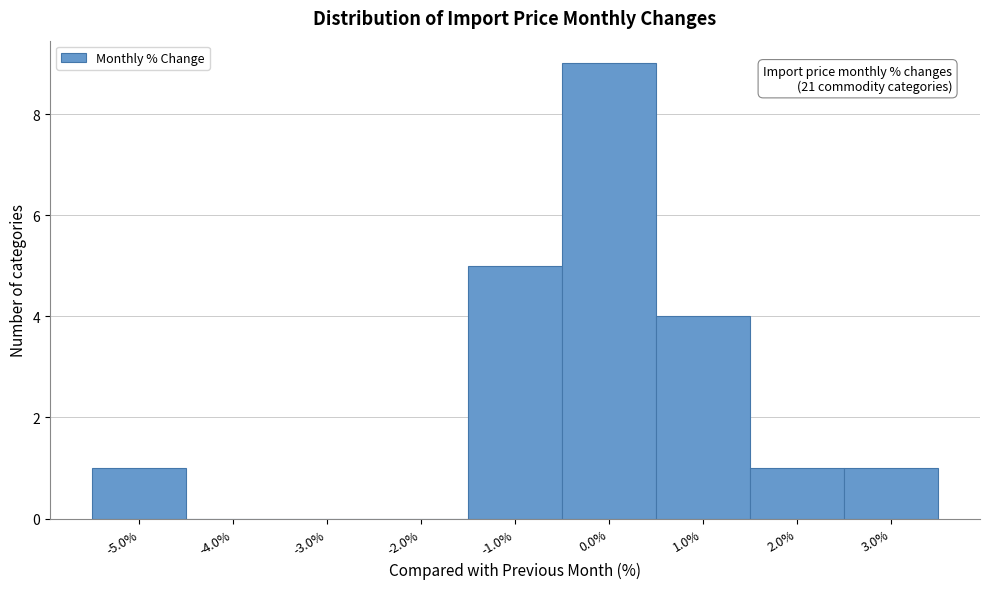

Reading left to right, transcribe all the data shown in this chart.

-5.0%=1	-4.0%=0	-3.0%=0	-2.0%=0	-1.0%=5	0.0%=9	1.0%=4	2.0%=1	3.0%=1